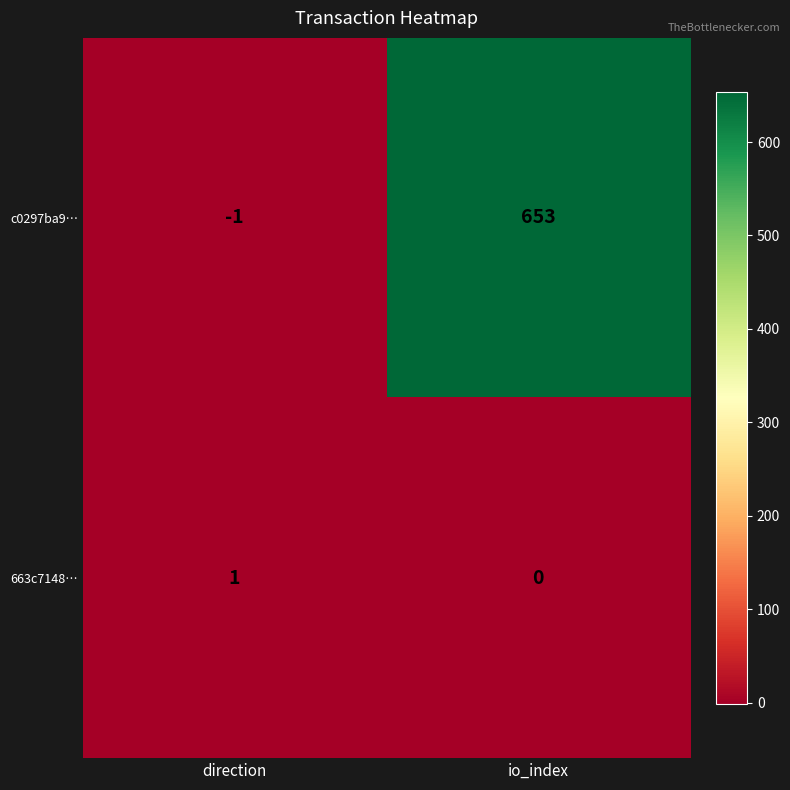

Rank the series by their maximum value, from highest to lowest.

c0297ba9…, 663c7148…